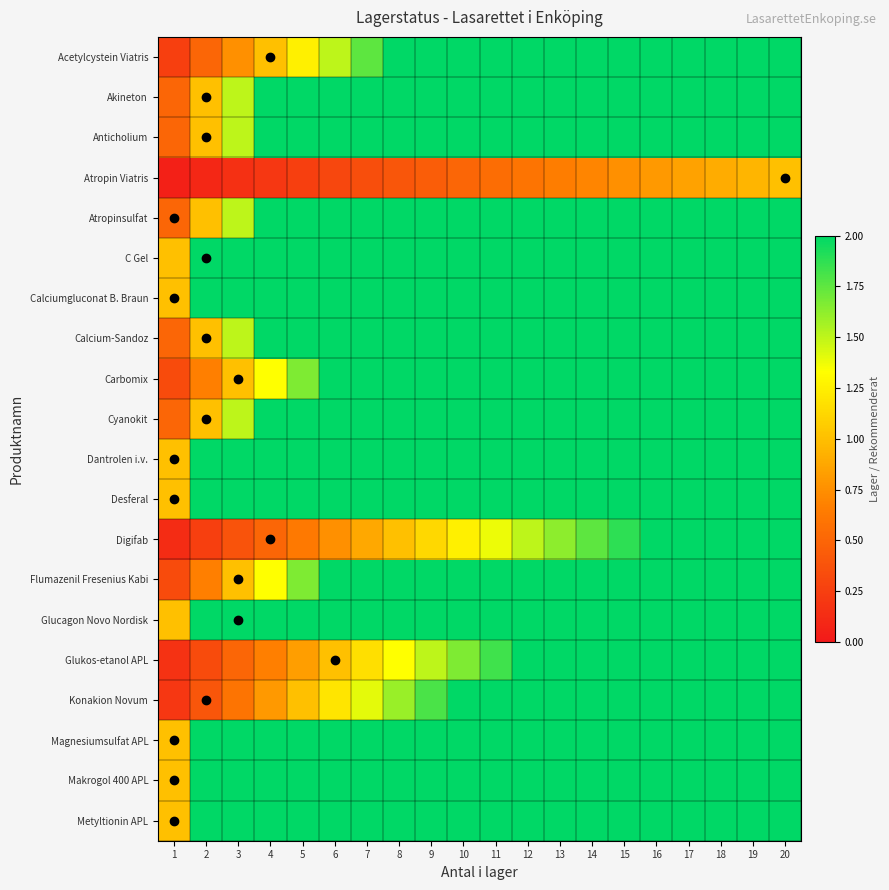

Between 3 and 7, which is larger?

7